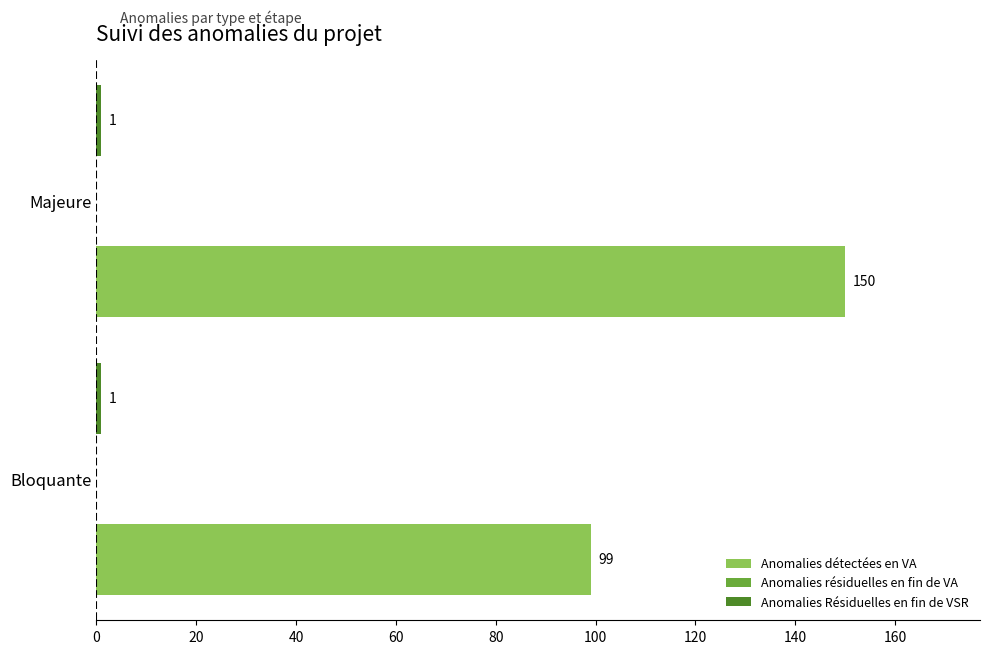

At which category is the sum across all series the highest?

Majeure